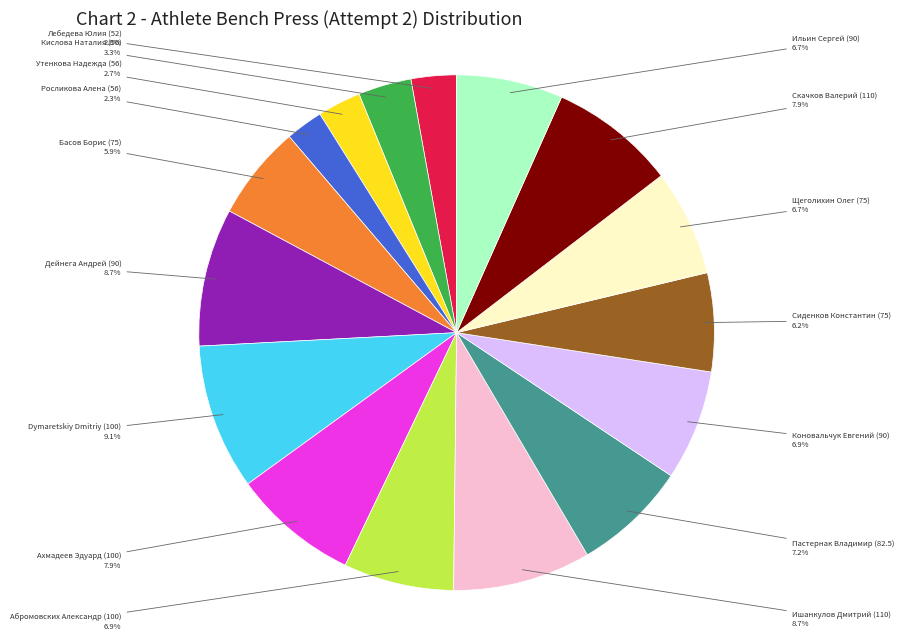

How many segments does this pie chart have?

16